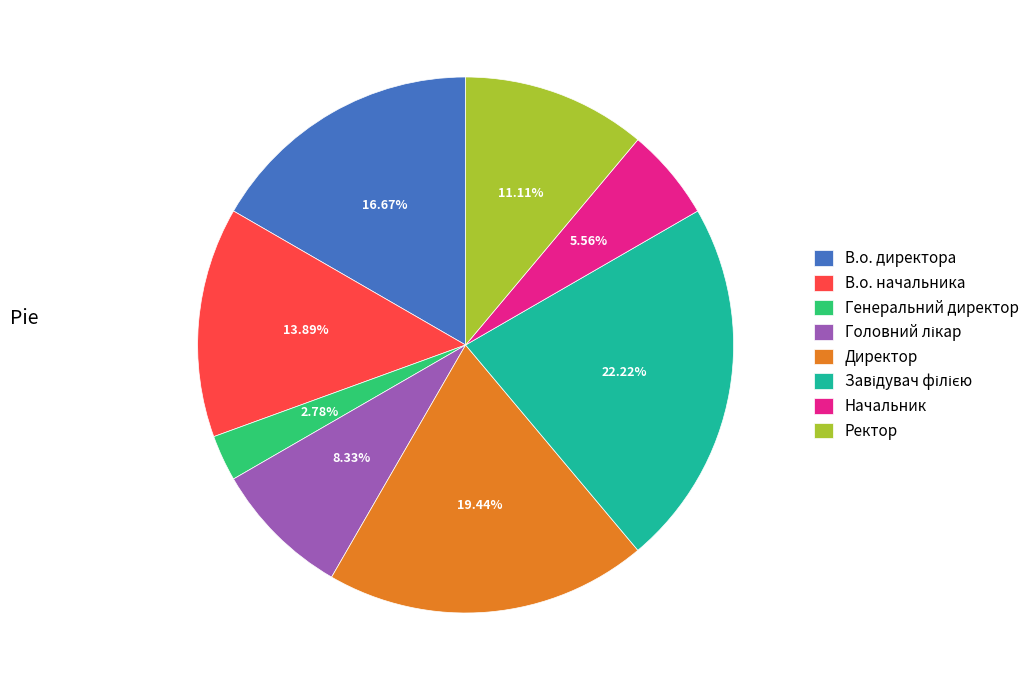

Count the number of slices in the pie.

8